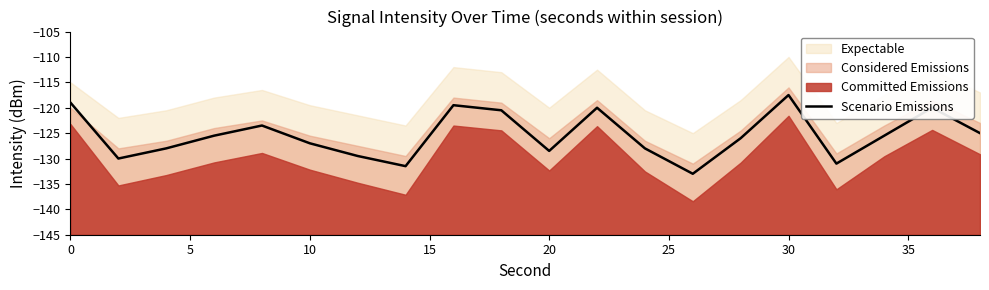

At which label does Scenario Emissions reach its peak?

30